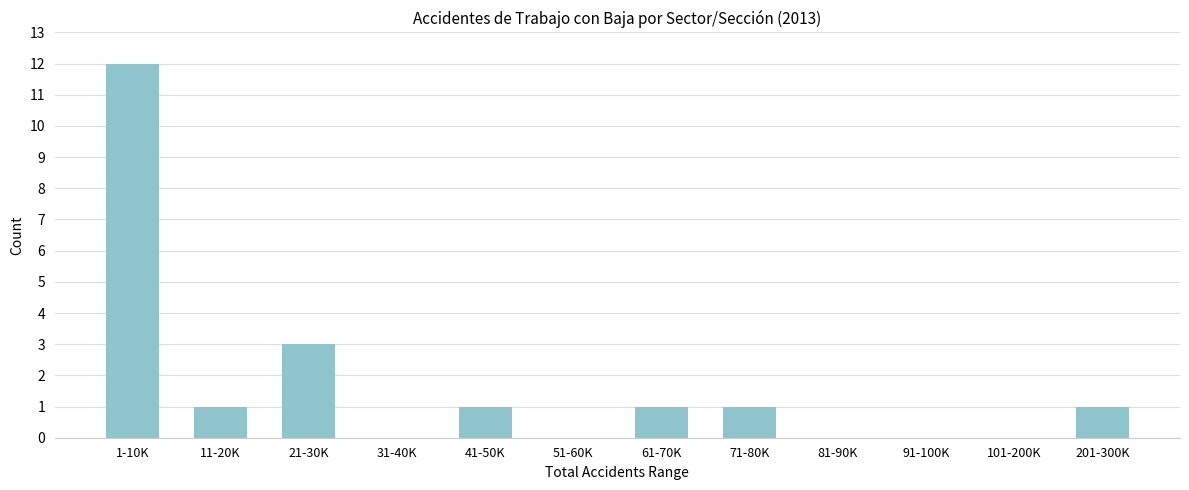

Reading left to right, extract all data points from this chart.

1-10K=12	11-20K=1	21-30K=3	31-40K=0	41-50K=1	51-60K=0	61-70K=1	71-80K=1	81-90K=0	91-100K=0	101-200K=0	201-300K=1